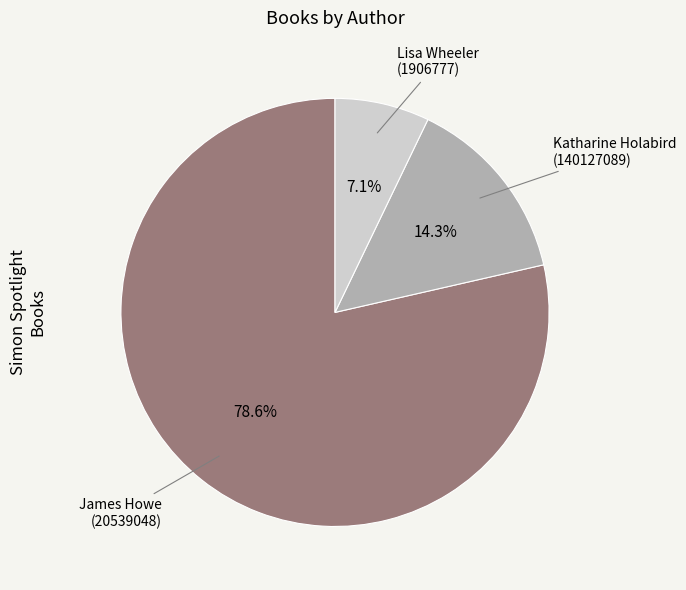

Rank the categories by value from lowest to highest.

Lisa Wheeler (1906777), Katharine Holabird (140127089), James Howe (20539048)